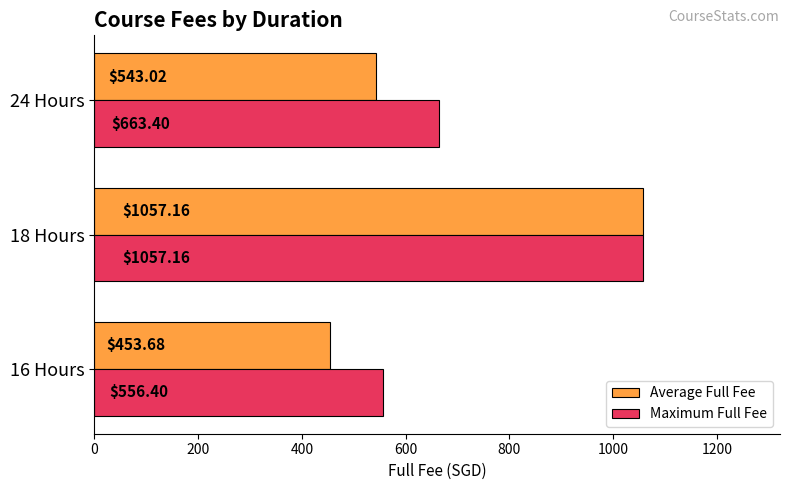

List the labels in order of Maximum Full Fee value, largest first.

18 Hours, 24 Hours, 16 Hours